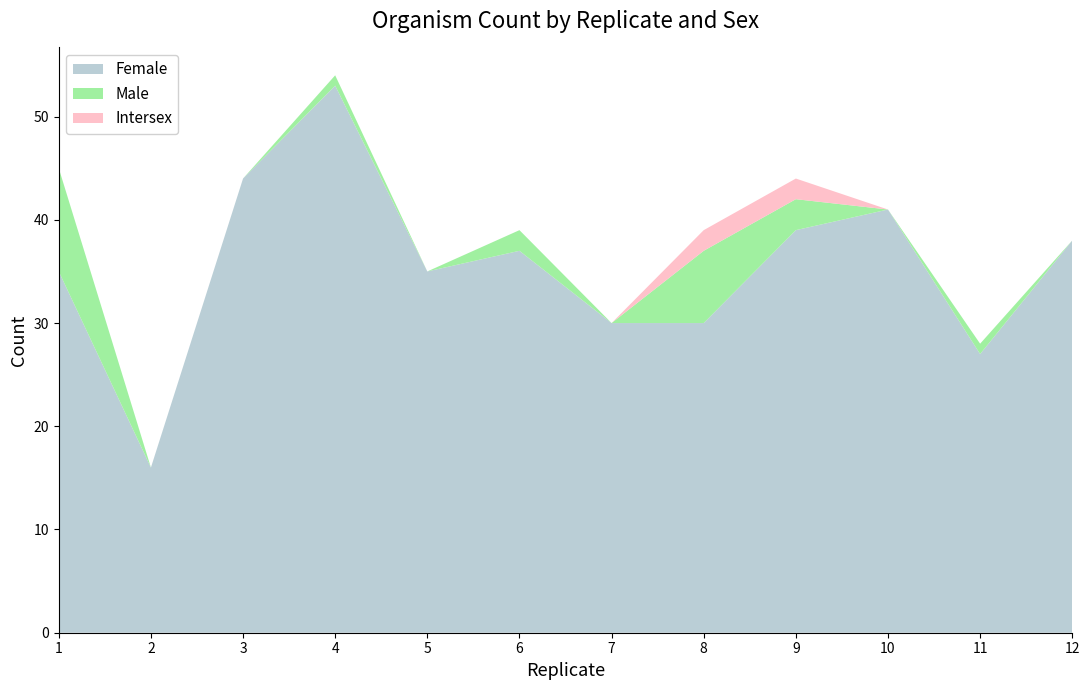

Reading right to left, what are all the values shown in this chart?

Female: 12=38	11=27	10=41	9=39	8=30	7=30	6=37	5=35	4=53	3=44	2=16	1=35
Male: 12=0	11=1	10=0	9=3	8=7	7=0	6=2	5=0	4=1	3=0	2=0	1=10
Intersex: 12=0	11=0	10=0	9=2	8=2	7=0	6=0	5=0	4=0	3=0	2=0	1=0